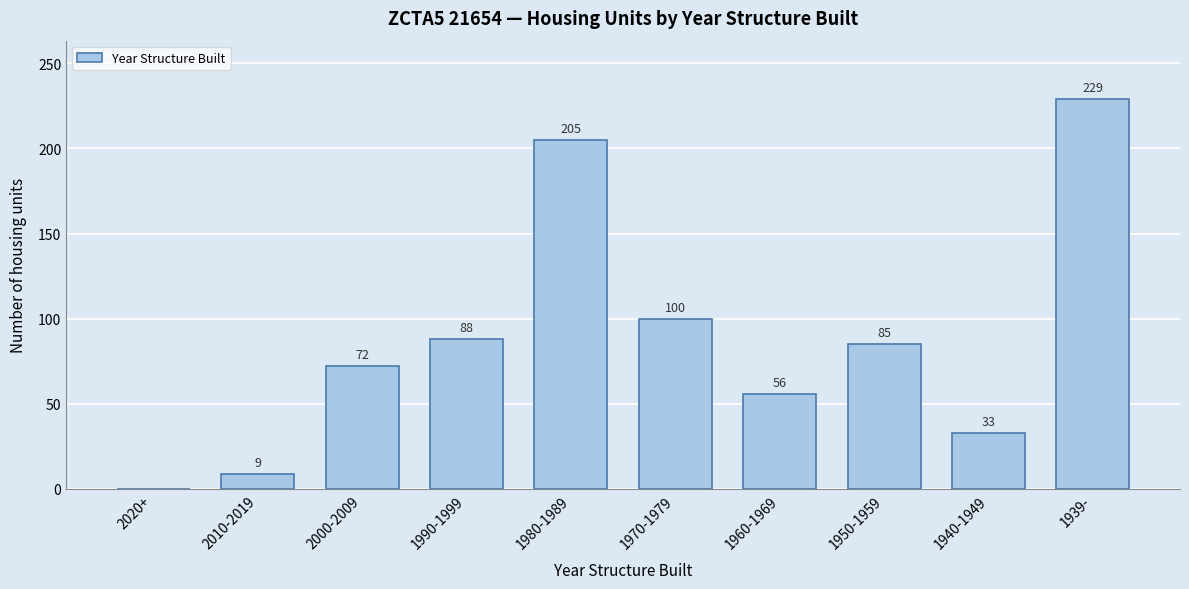

Reading left to right, extract all data points from this chart.

2020+=0	2010-2019=9	2000-2009=72	1990-1999=88	1980-1989=205	1970-1979=100	1960-1969=56	1950-1959=85	1940-1949=33	1939-=229